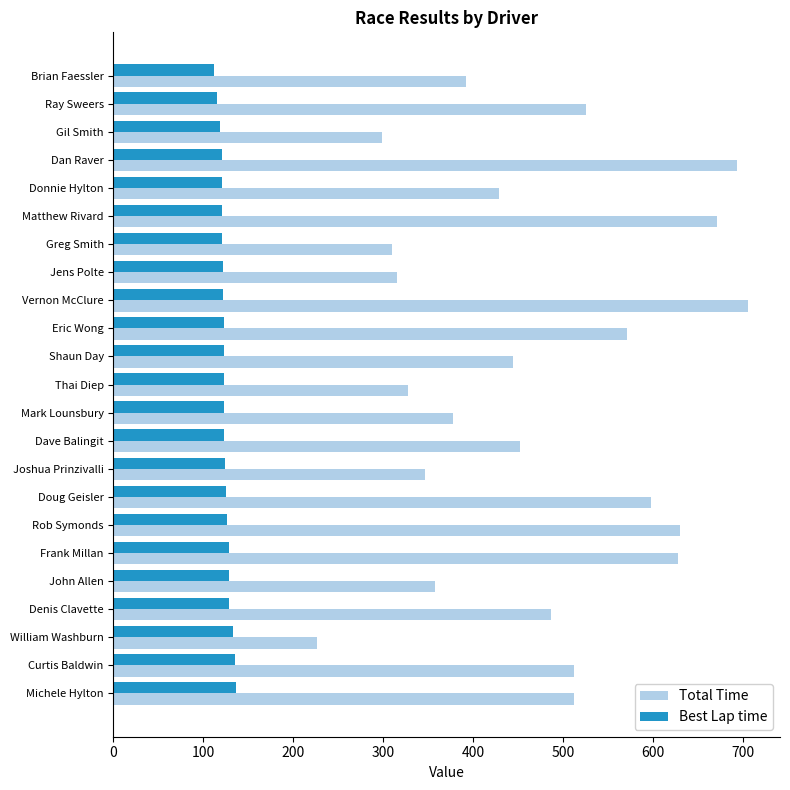

What are all the series names shown in the legend?

Total Time, Best Lap time